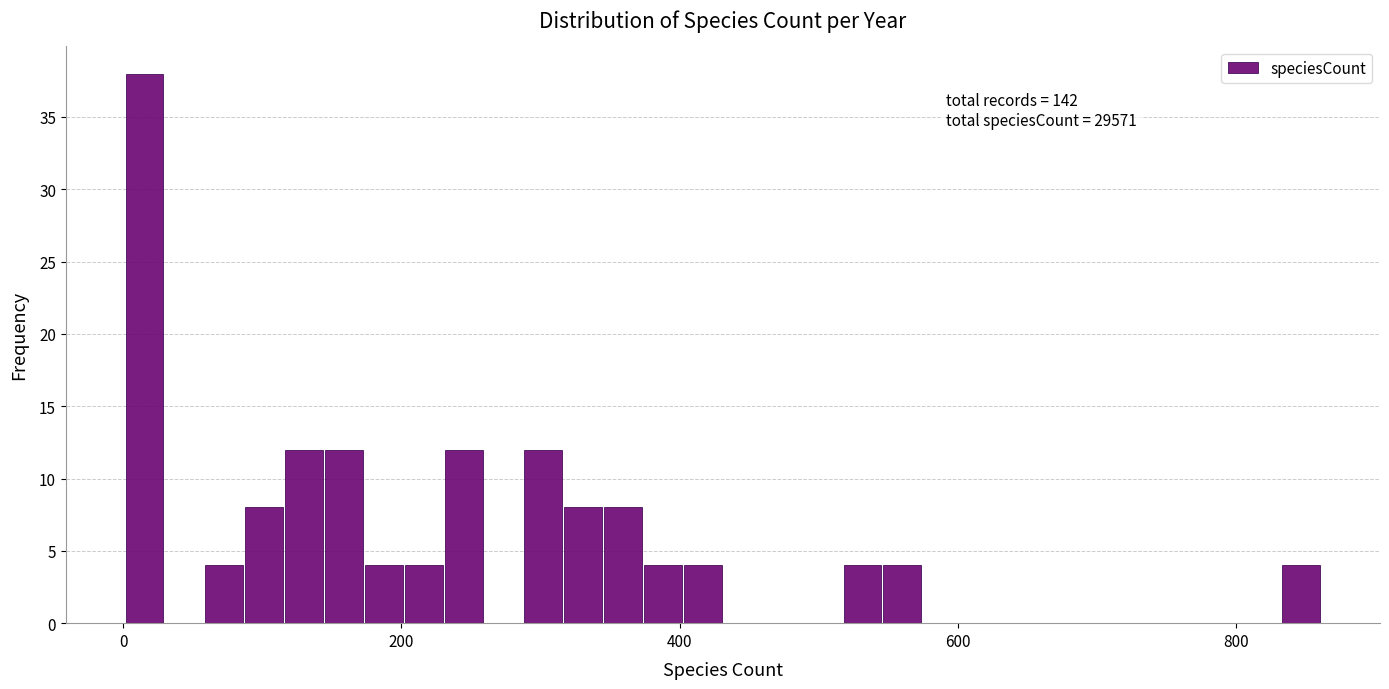

Read against the x-axis, roughly where is the centre of the tallest bar?

20